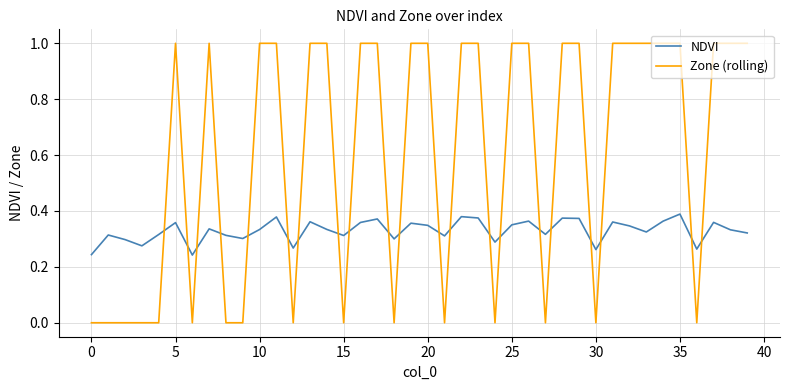

What is the maximum value for Zone (rolling)?

1.0